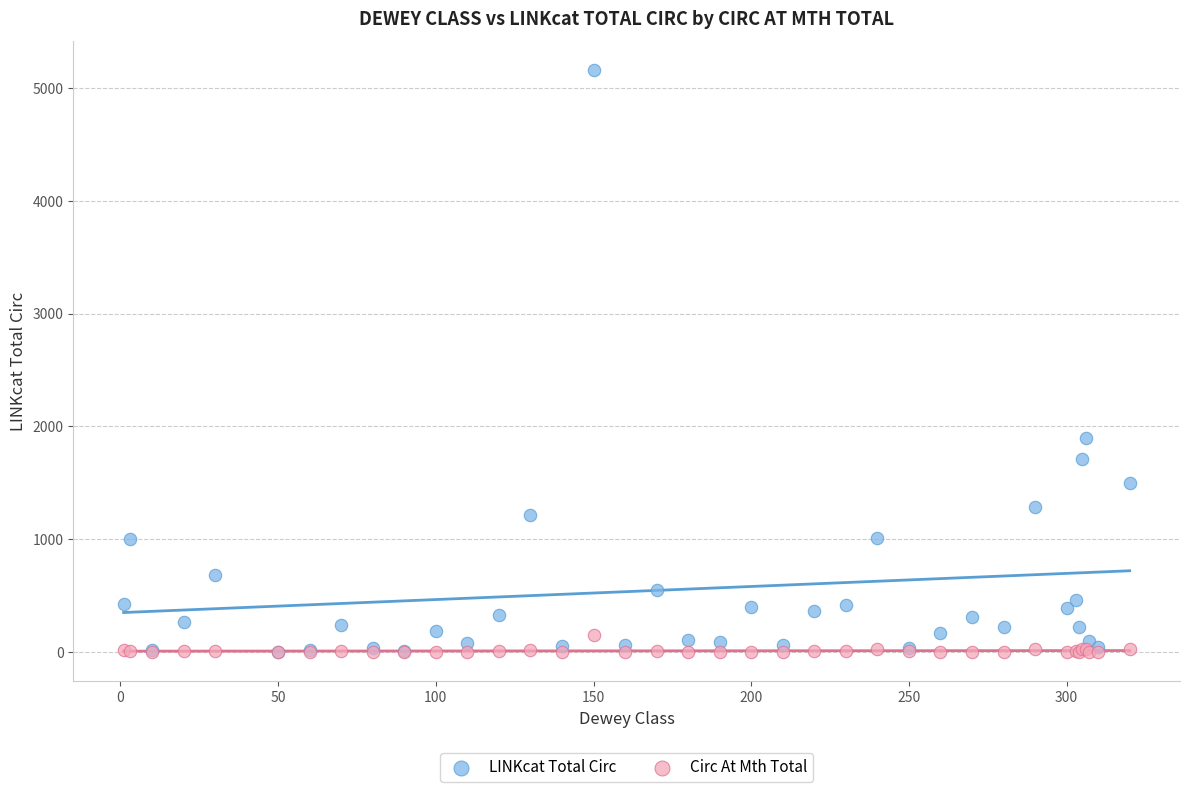

In the LINKcat Total Circ series, what Y value is closest to 2580?

1896